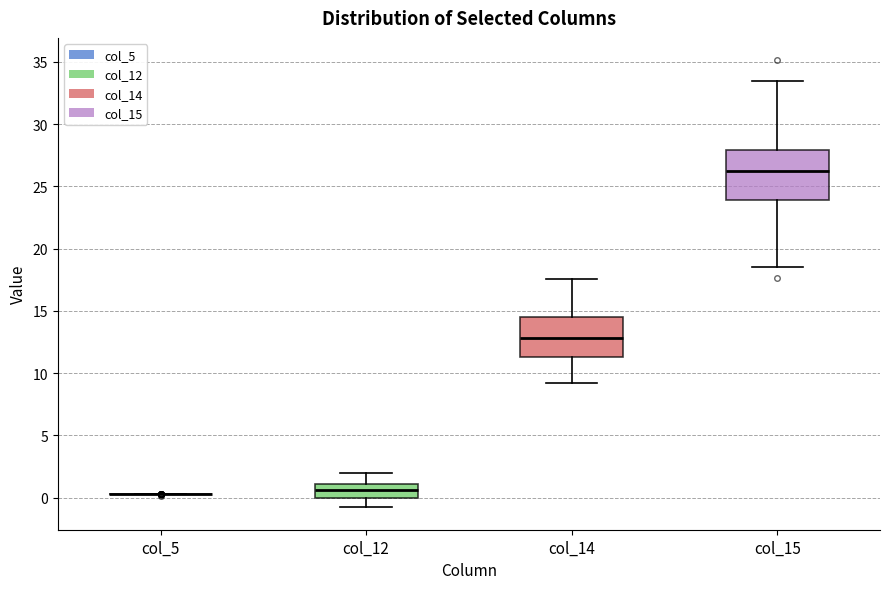

Reading left to right, read every box against the y-axis: the position of its median line, the range the box covers, and the ends of its whiskers. The values are not printed on the chart, so give them approximately, as read against the axis.

col_5: box collapsed to a line at 0.5, whiskers 0.5 to 0.5
col_12: median 0.5, box 0.0 to 1.0, whiskers -1.0 to 2.0
col_14: median 13.0, box 11.5 to 14.5, whiskers 9.0 to 17.5
col_15: median 26.0, box 24.0 to 28.0, whiskers 18.5 to 33.5